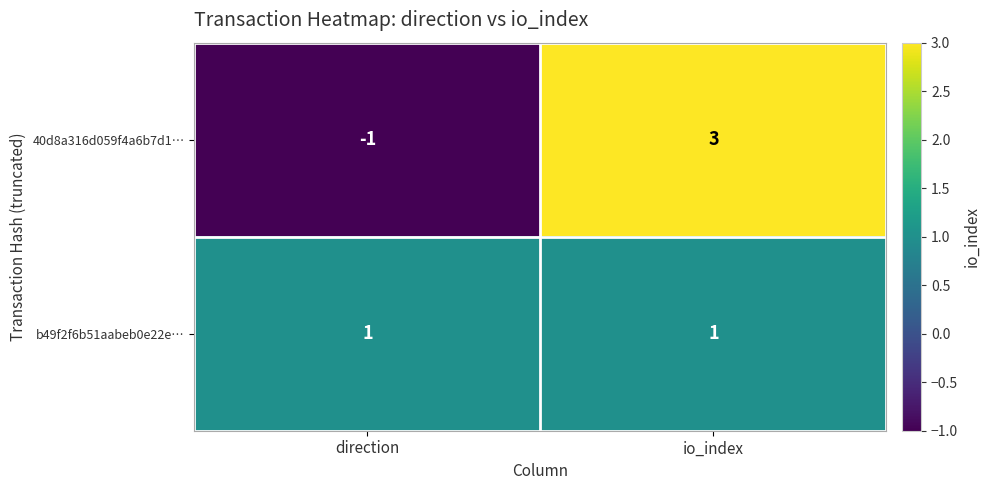

Which category has the lowest value across all series?

direction